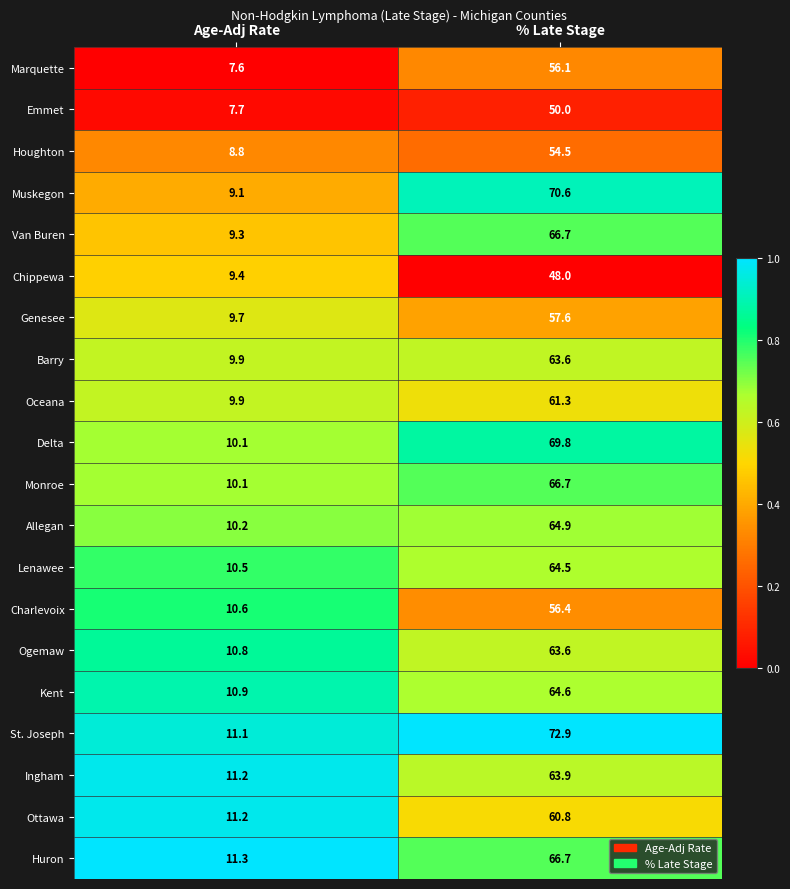

Rank the categories by Oceana value from highest to lowest.

% Late Stage, Age-Adj Rate